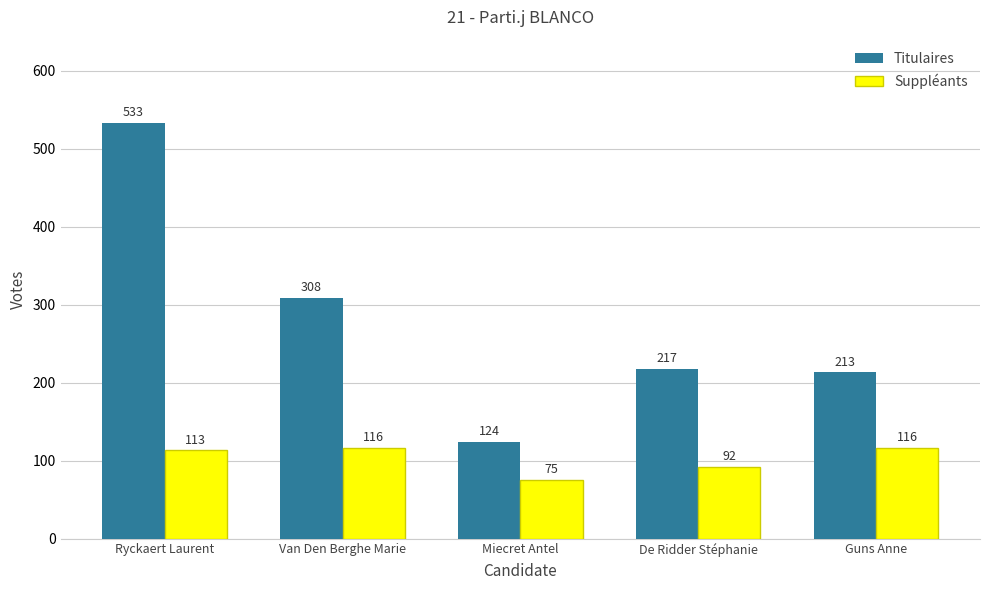

The Titulaires series shows 834 at Ryckaert Laurent. True or false?

False